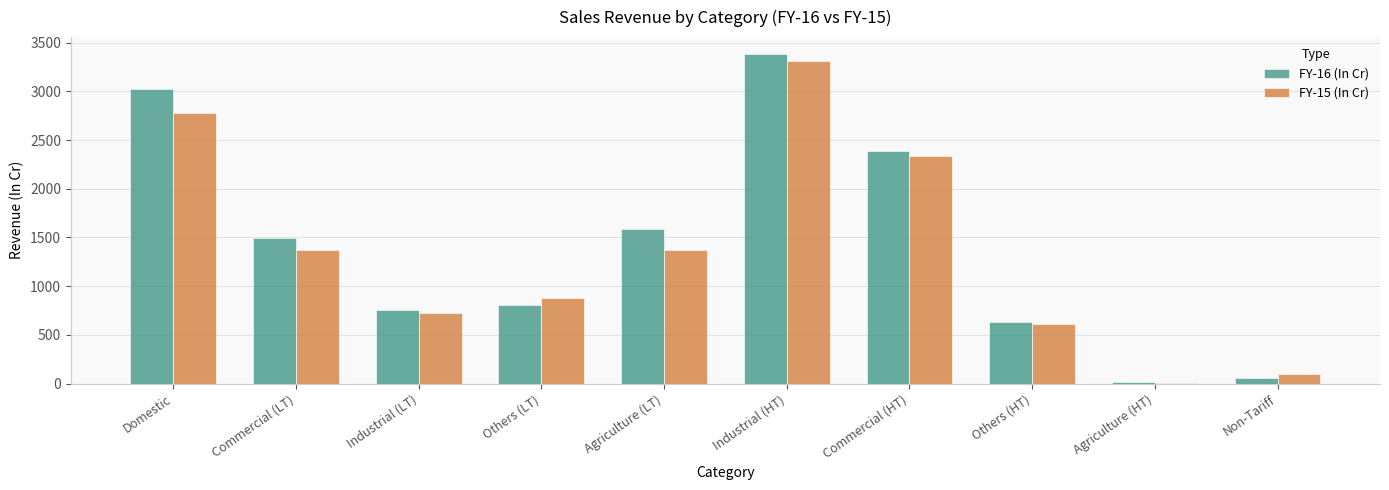

How many data points in FY-15 (In Cr) are above 1368?

5